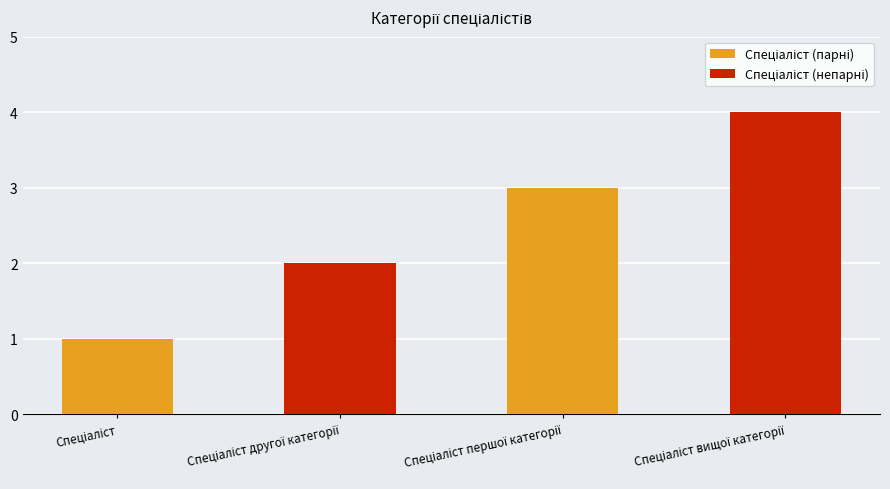

What is the greatest value displayed?

4